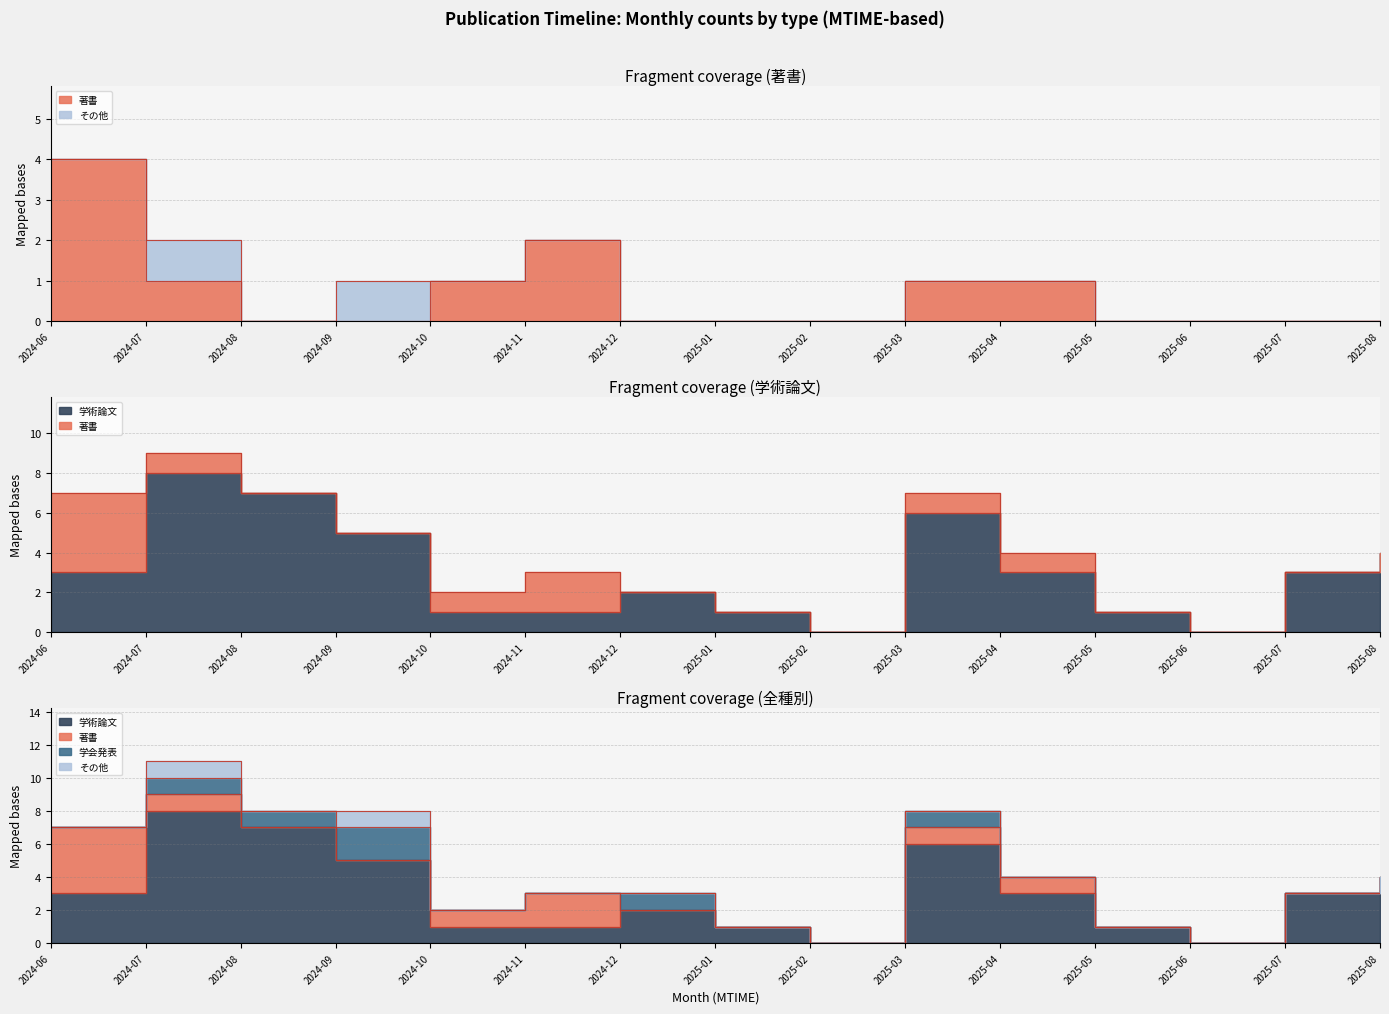

The value of 著書 at 2025-02 is 0. True or false?

True